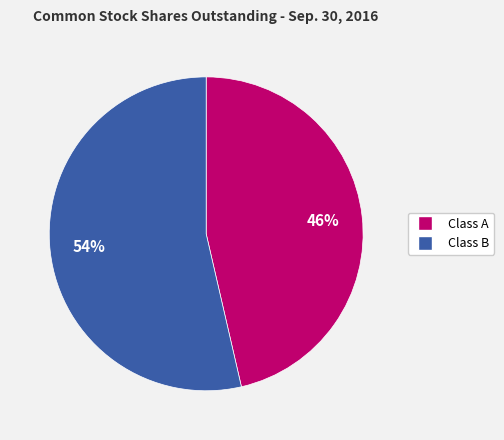

To the nearest percent, what percentage of the pie is Class B?

54%